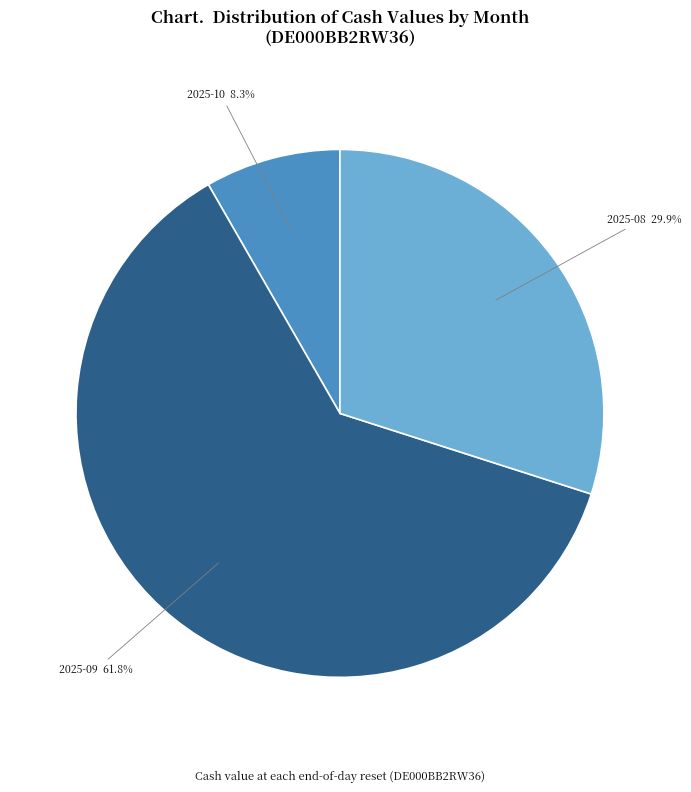

Does any single category account for the majority?

Yes